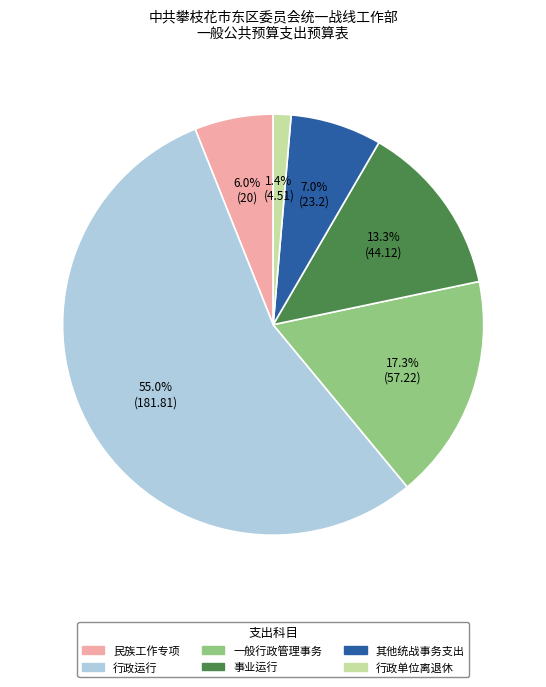

Which category accounts for the majority?

行政运行